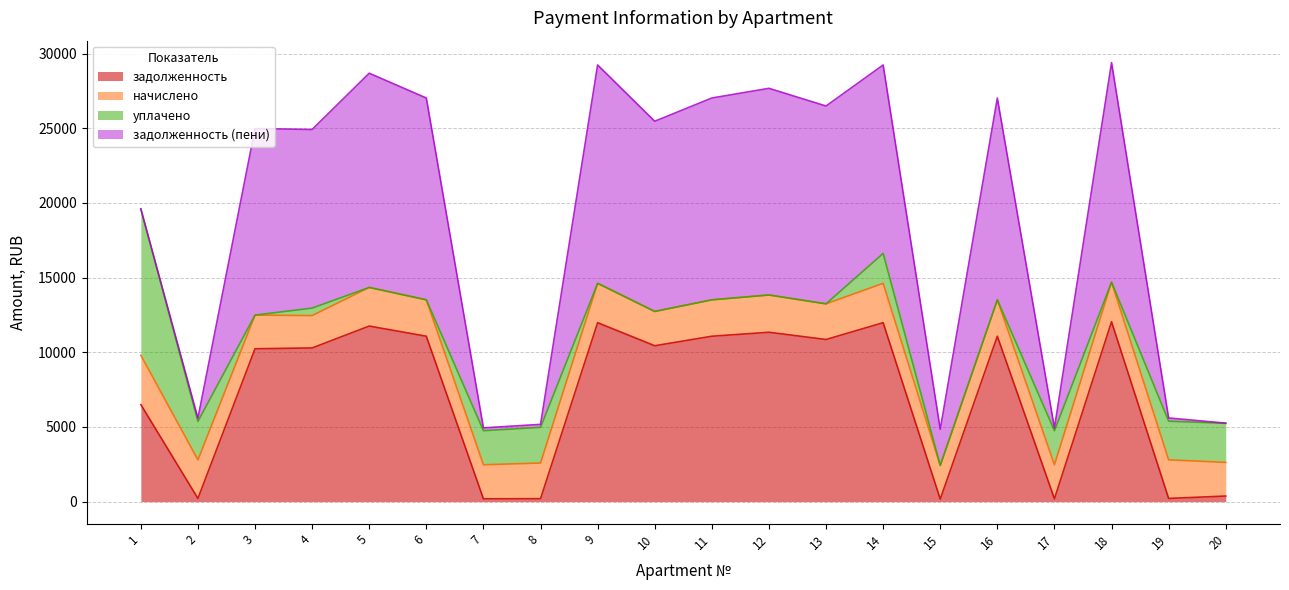

True or false: начислено and задолженность (пени) intersect in this chart.

True